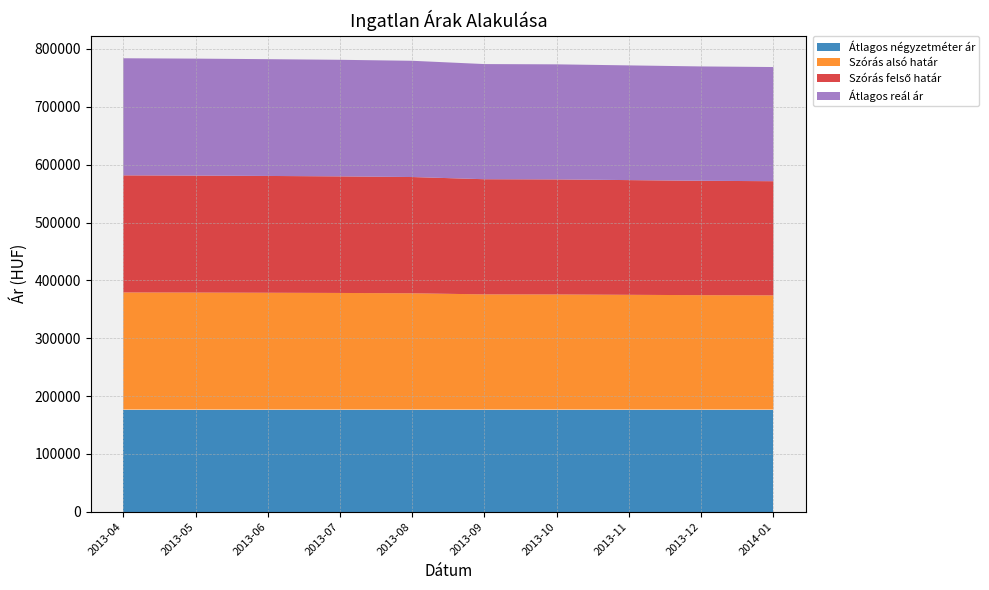

Reading left to right, what are all the values shown in this chart?

Átlagos négyzetméter ár: 176712	176712	176712	176712	176712	176712	176712	176712	176712	176712
Szórás alsó határ: 202421	202211	201898	201534	200964	199071	198919	198314	197712	197363
Szórás felső határ: 202421	202211	201898	201534	200964	199071	198919	198314	197712	197363
Átlagos reál ár: 202421	202211	201898	201534	200964	199071	198919	198314	197712	197363